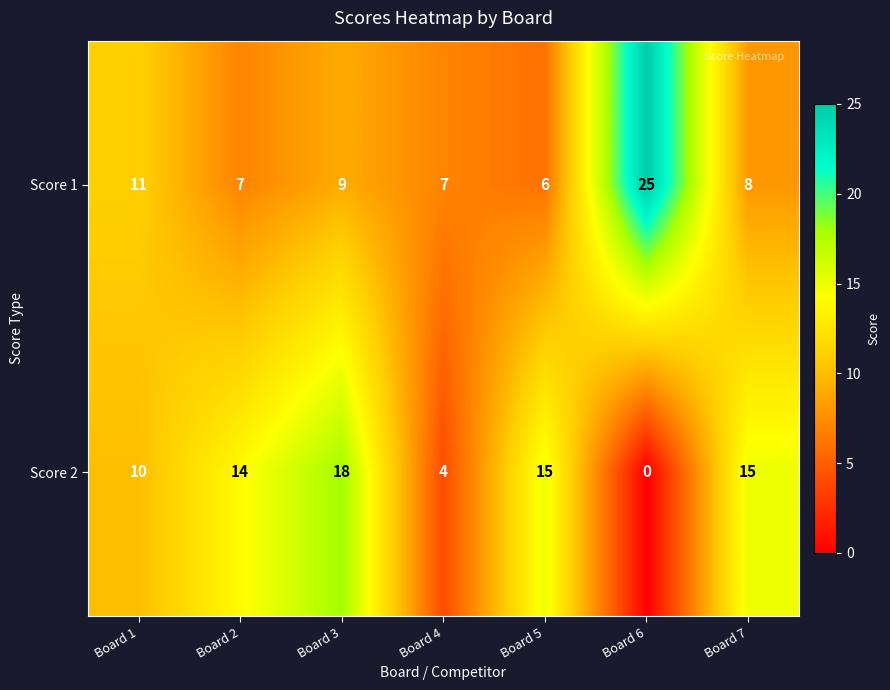

The value of Score 1 at Board 6 is 25. True or false?

True